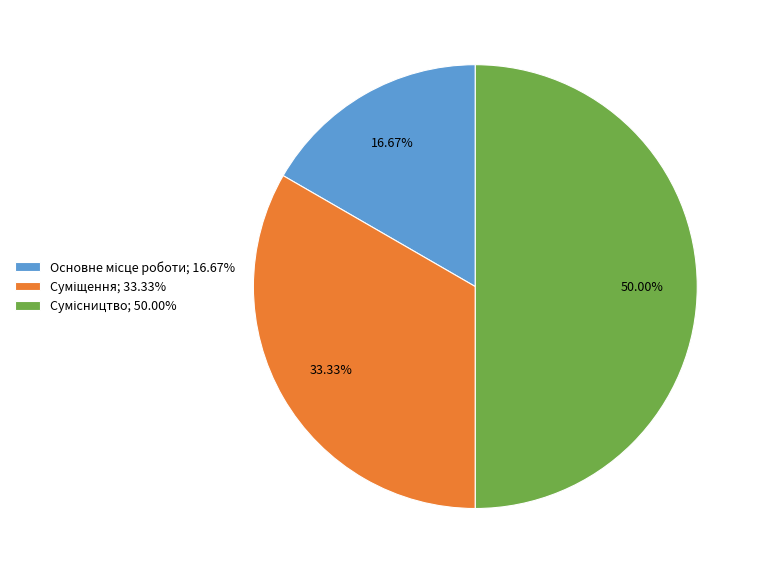

Count the number of slices in the pie.

3